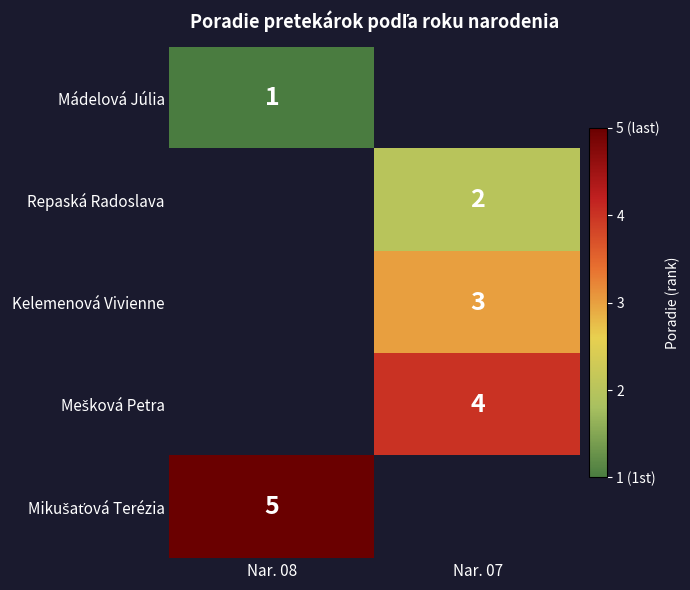

The Repaská Radoslava series shows 2 at Nar. 07. True or false?

True